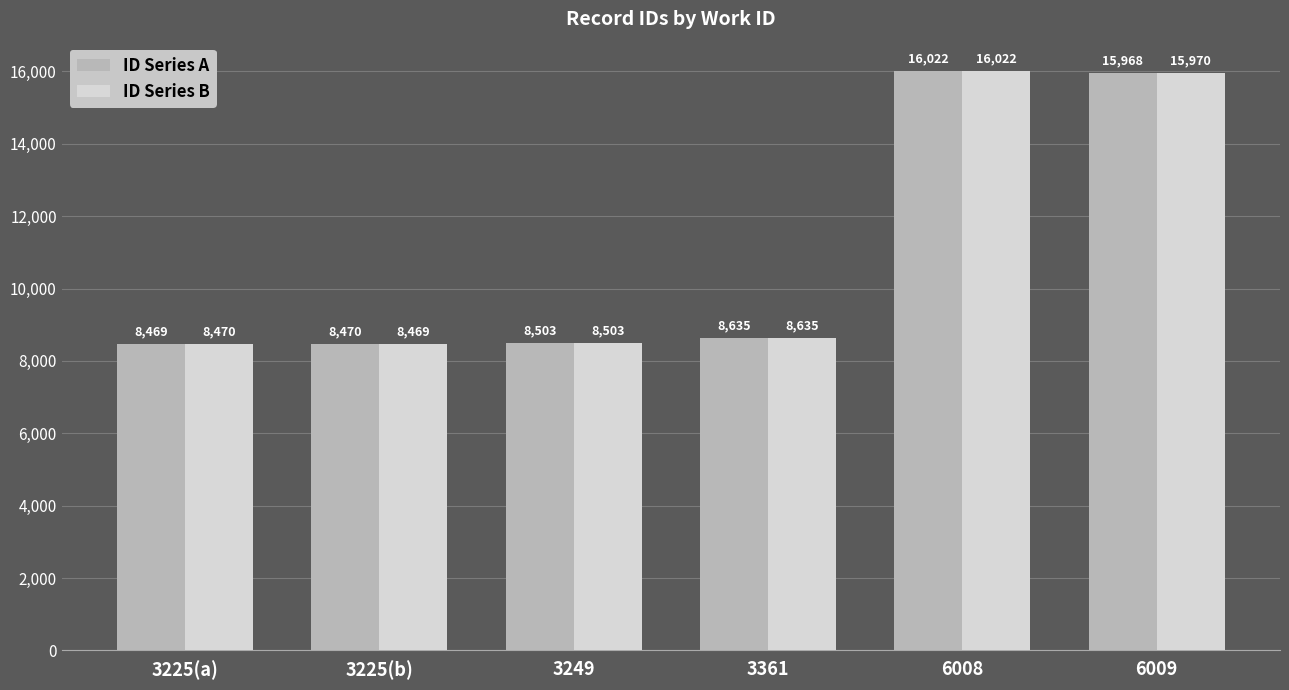

What is the highest value of the ID Series A series?

16022